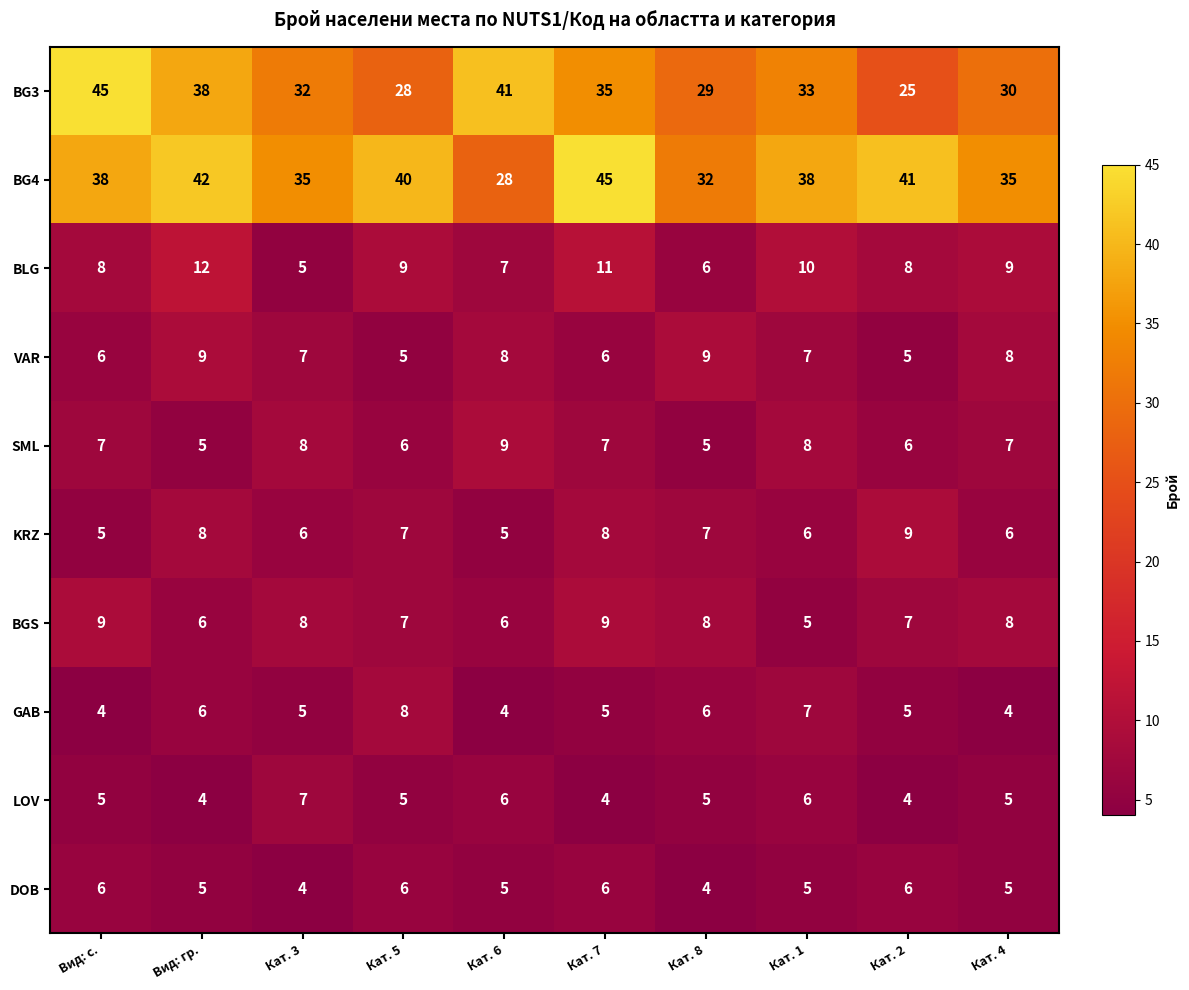

What is the sum of the GAB values at Кат. 3 and Кат. 6?

9